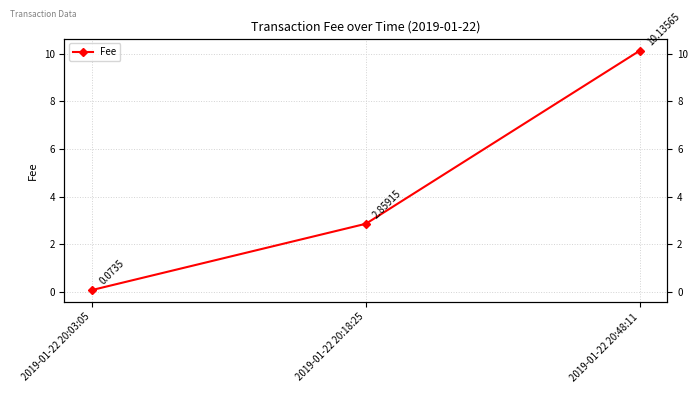

What is the difference between the second highest and minimum values?

2.8